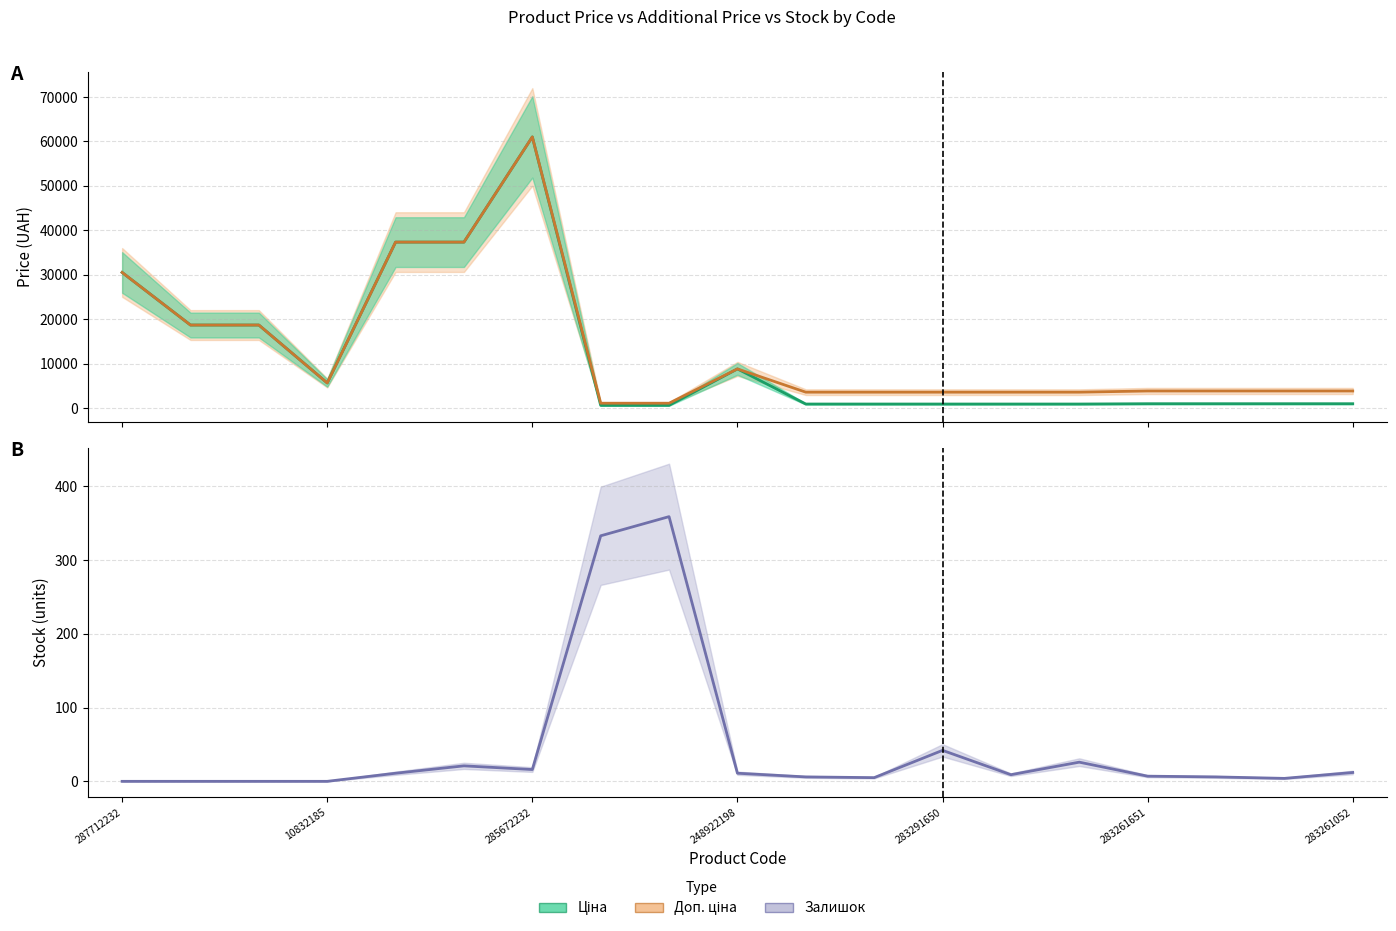

True or false: Залишок and Доп. ціна cross at least once.

False